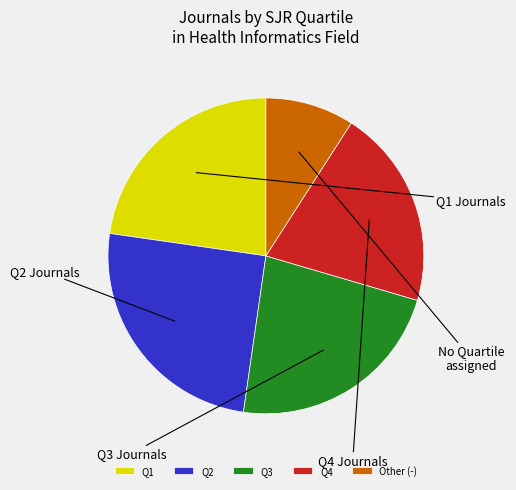

How many slices are in this pie chart?

5